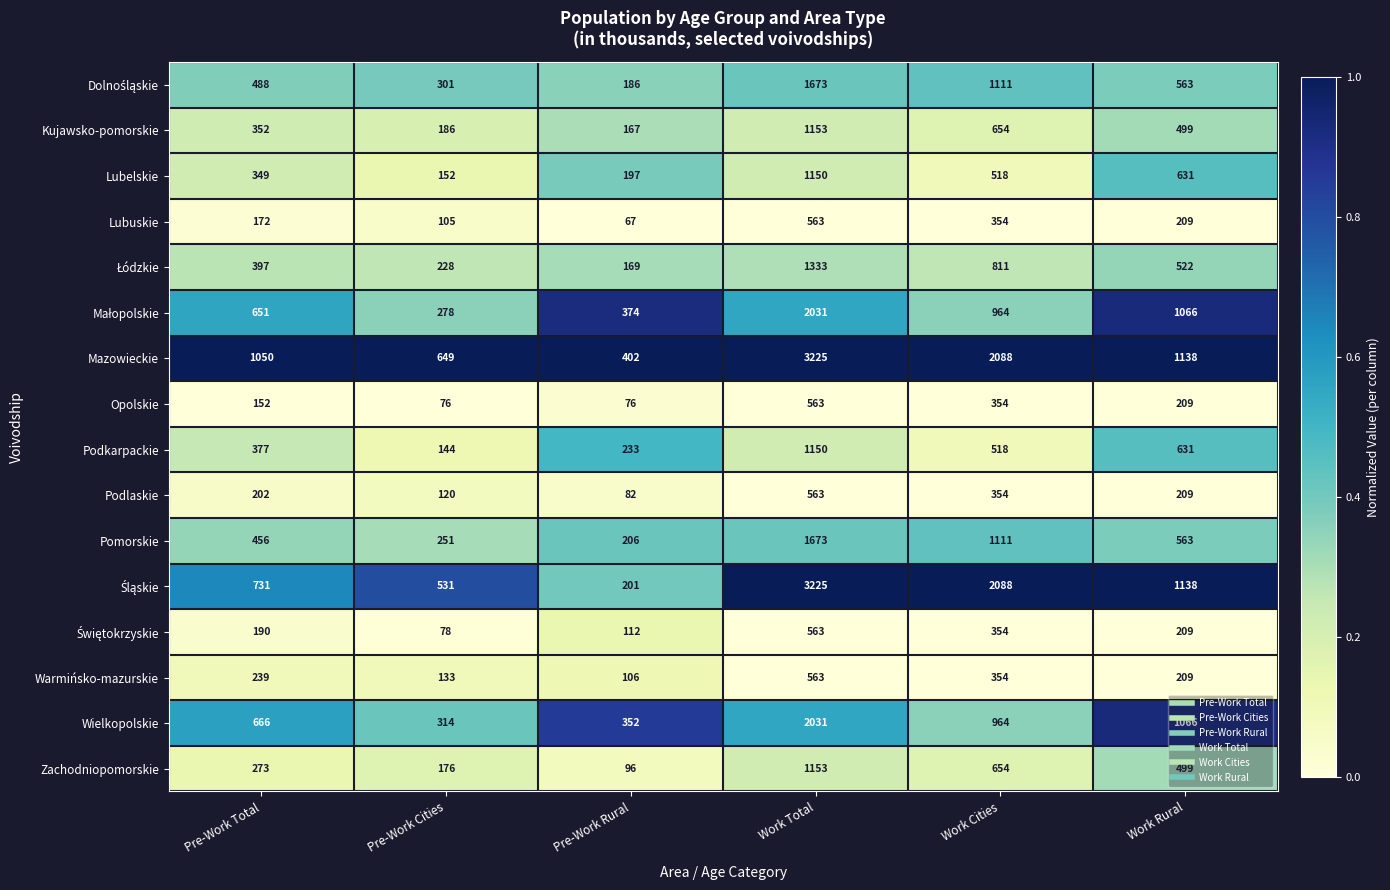

What is the spread (max minus min) of values at Pre-Work Total?

898